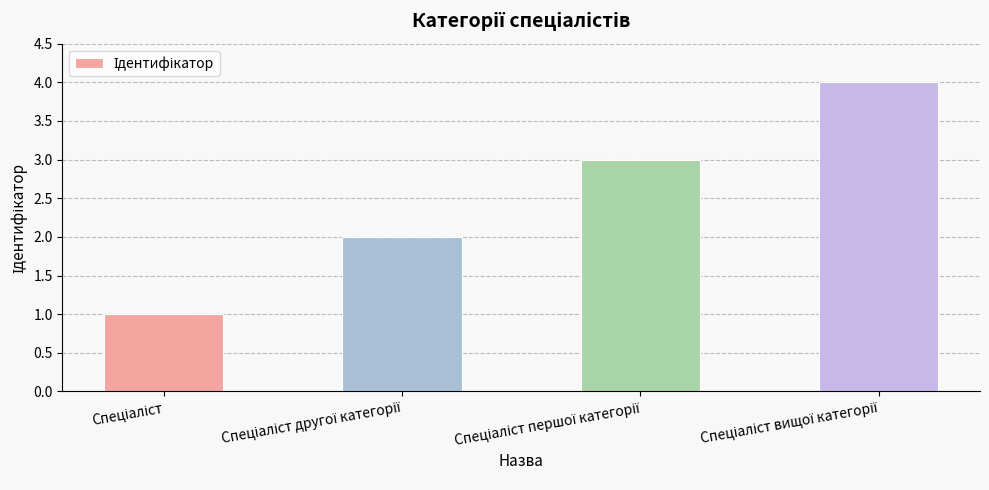

What is the difference between the maximum and minimum values?

3